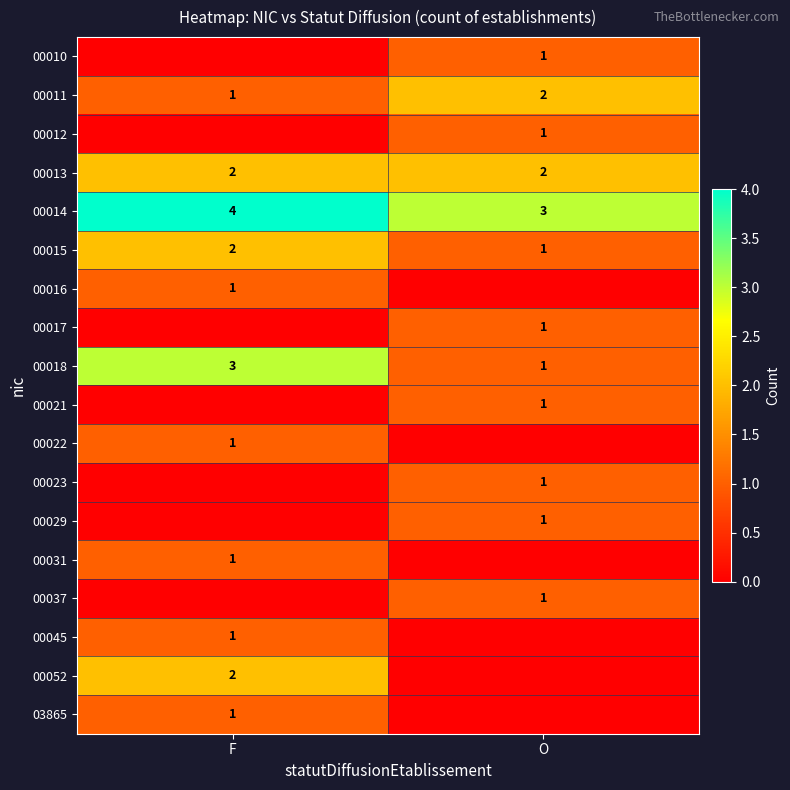

The value of 00018 at F is 3. True or false?

True